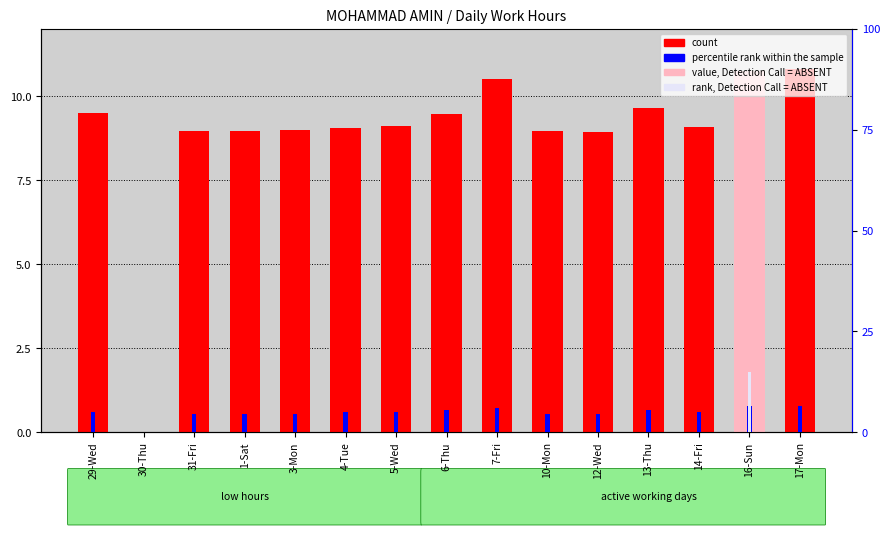

How many values in count are above zero?

14